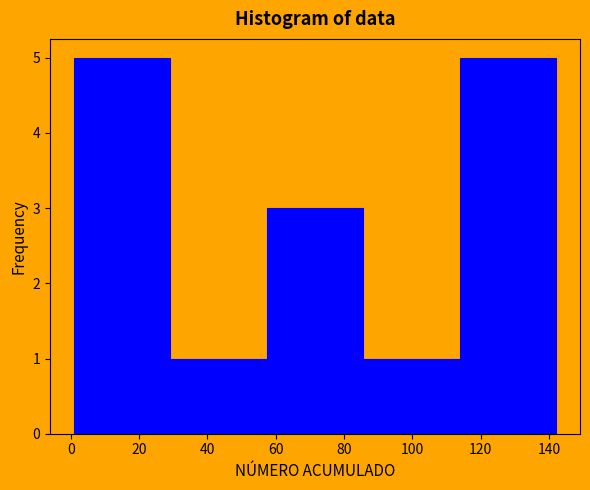

Reading left to right, transcribe this chart: for each bar, give the range it covers on the x-axis and its height. Neither the bar edges nor the heights are printed on the chart, so give them approximately, as read against the axes.

1.0 to 29.2: 5
29.2 to 57.4: 1
57.4 to 85.6: 3
85.6 to 113.8: 1
113.8 to 142.0: 5